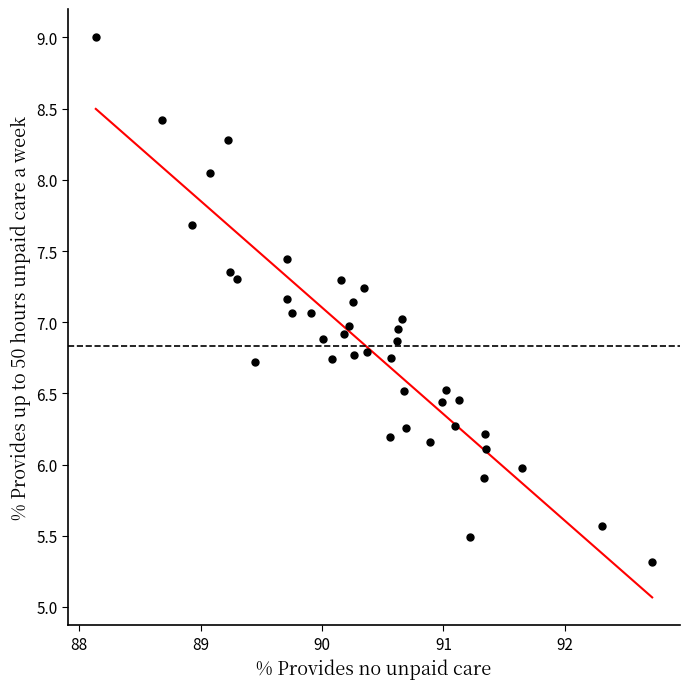

What is the range of X values (max minus min)?

4.6